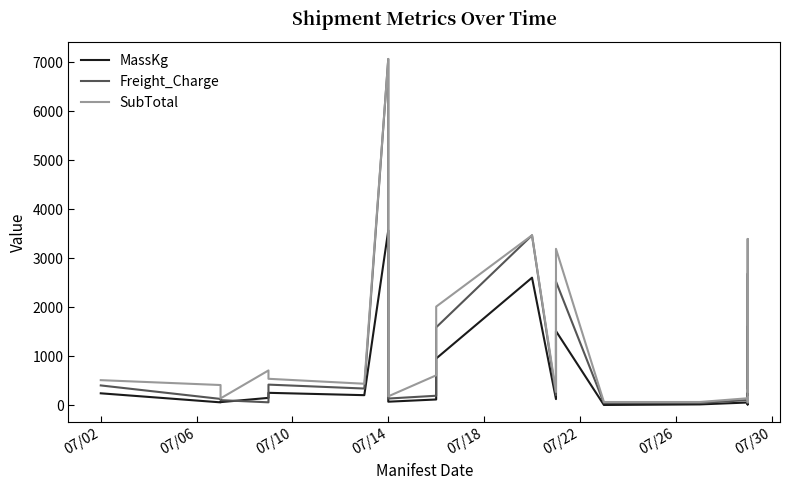

What is the maximum value shown in the chart?

7064.0